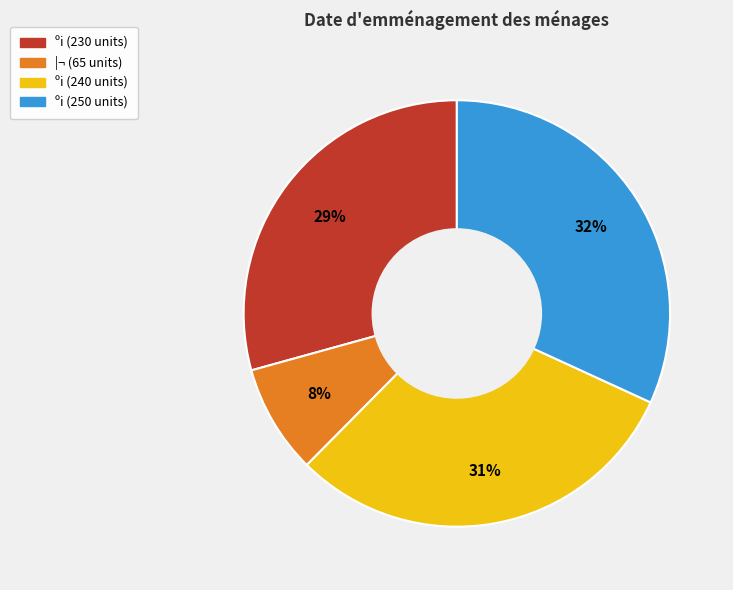

How many slices are in this pie chart?

4